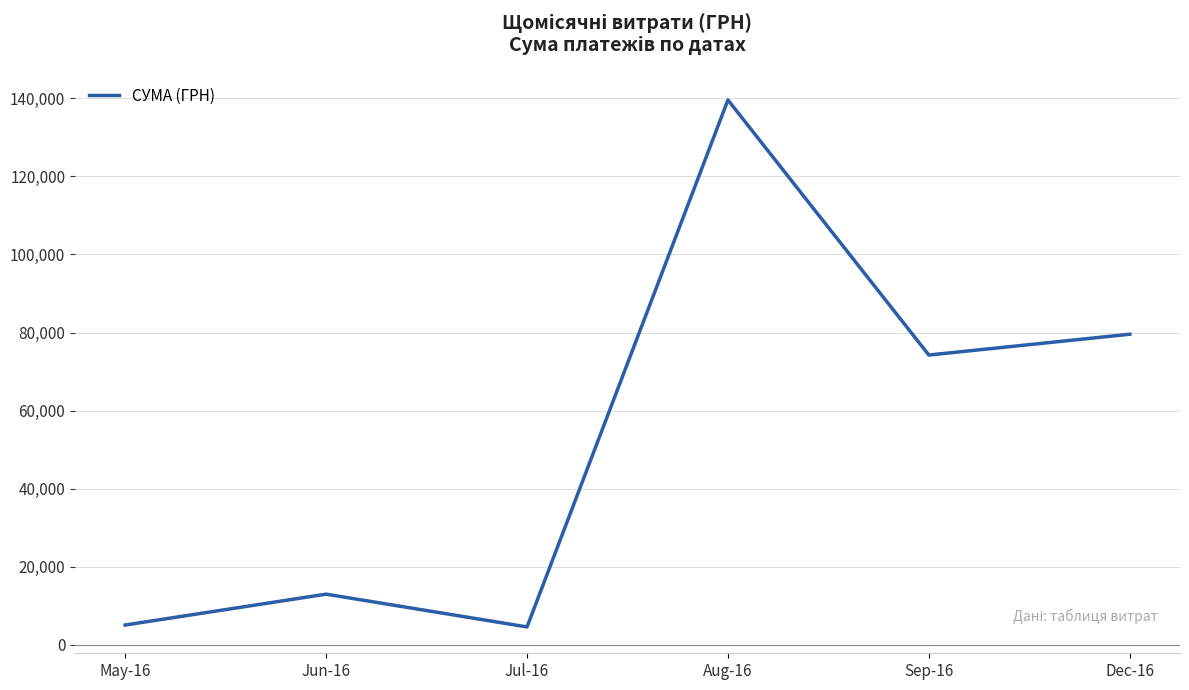

How many interior local valleys (lower than both neighbors) does the data have?

2